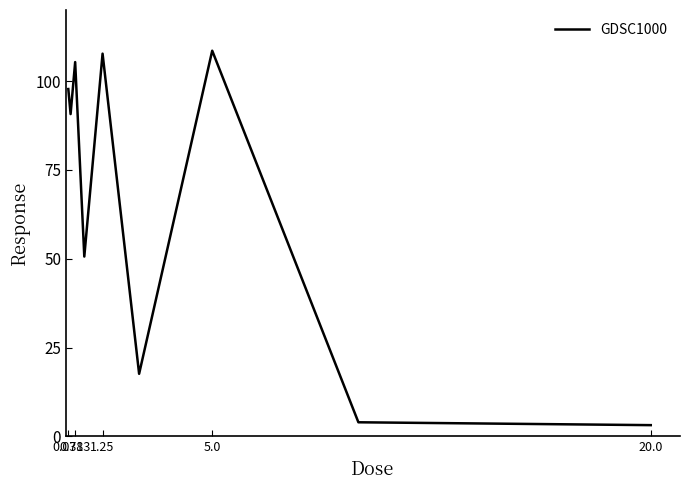

What is the maximum value shown in the chart?

108.5